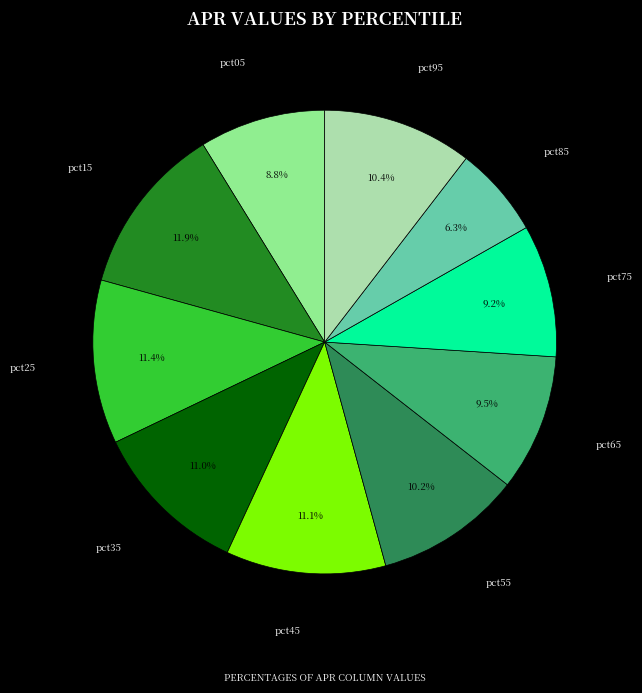

Combined, what portion of the pie is pct25 and pct55?

21.6%